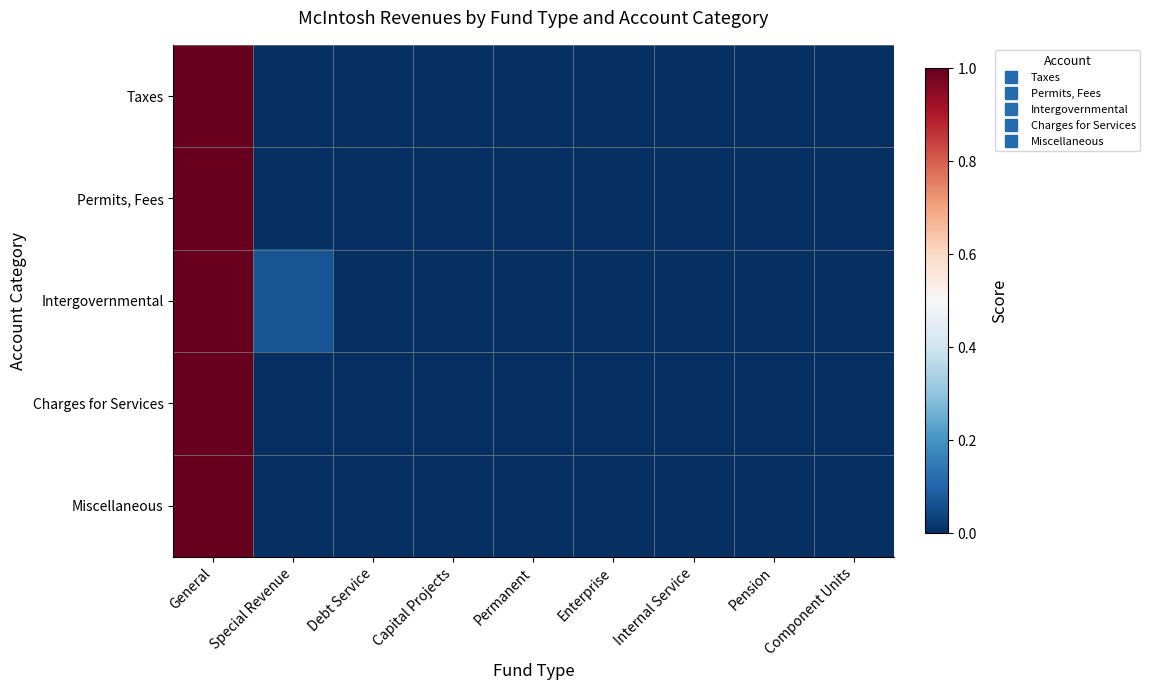

What is the maximum value shown in the chart?

1.0